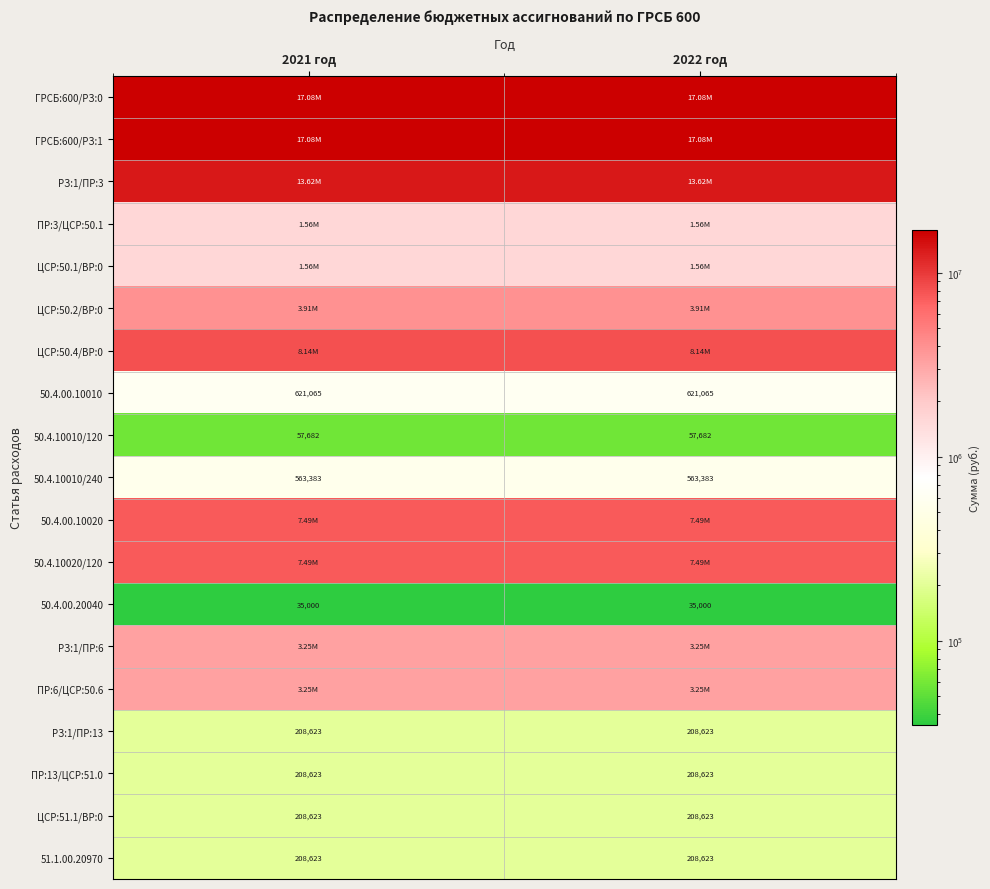

Rank the series by their maximum value, from highest to lowest.

ГРСБ:600/РЗ:0, ГРСБ:600/РЗ:1, РЗ:1/ПР:3, ЦСР:50.4/ВР:0, 50.4.00.10020, 50.4.10020/120, ЦСР:50.2/ВР:0, РЗ:1/ПР:6, ПР:6/ЦСР:50.6, ПР:3/ЦСР:50.1, ЦСР:50.1/ВР:0, 50.4.00.10010, 50.4.10010/240, РЗ:1/ПР:13, ПР:13/ЦСР:51.0, ЦСР:51.1/ВР:0, 51.1.00.20970, 50.4.10010/120, 50.4.00.20040